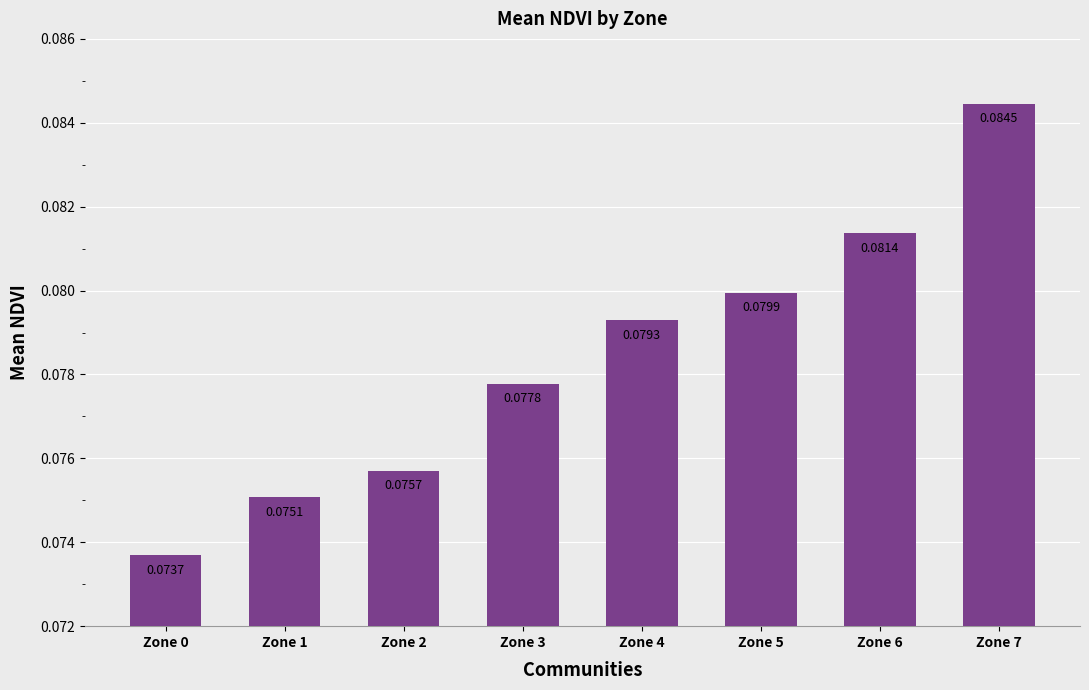

True or false: the data shows 0.0 at Zone 2.

False